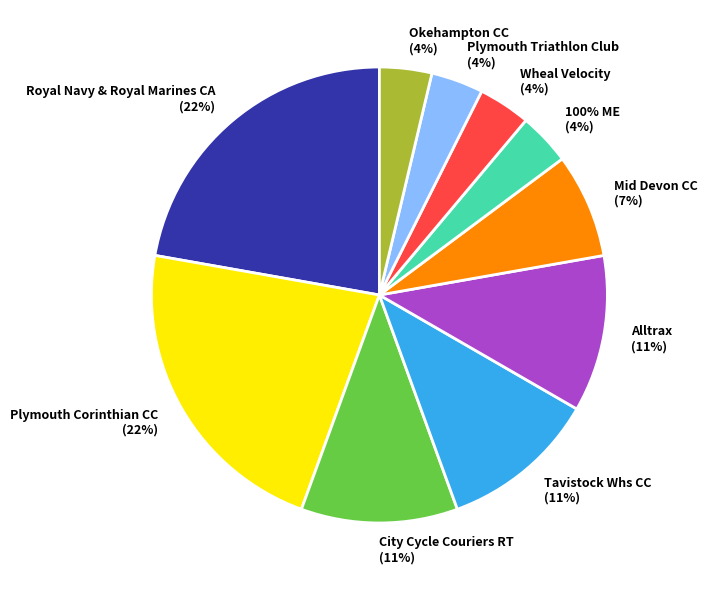

To the nearest percent, what is the difference between the Mid Devon CC and Plymouth Corinthian CC slice percentages?

15%